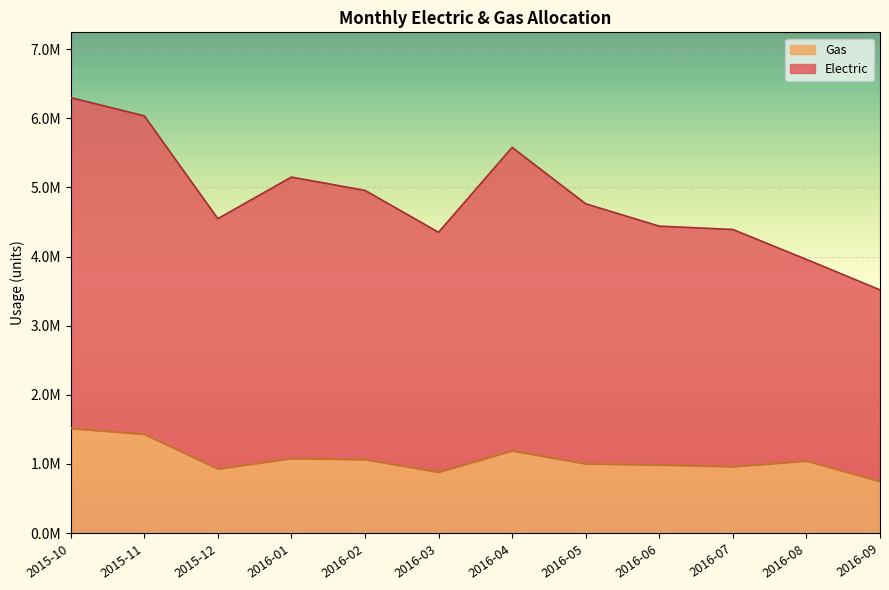

Reading left to right, extract all data points from this chart.

Electric: 2015-10=6297964.7	2015-11=6034816.3	2015-12=4547776.5	2016-01=5148652.9	2016-02=4956480.7	2016-03=4350654.3	2016-04=5578030.9	2016-05=4762339.5	2016-06=4439401.1	2016-07=4390935.0	2016-08=3957966.1	2016-09=3517275.9
Gas: 2015-10=1514498.3	2015-11=1429324.5	2015-12=927991.3	2016-01=1079045.4	2016-02=1063656.3	2016-03=880211.9	2016-04=1189654.3	2016-05=1001531.0	2016-06=985531.9	2016-07=960340.8	2016-08=1043025.9	2016-09=746066.6